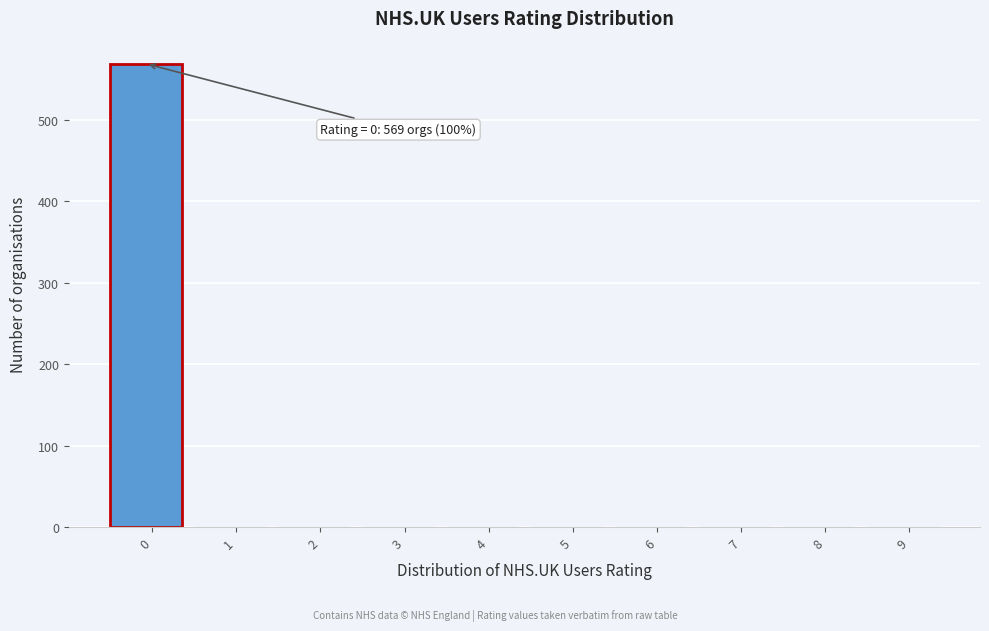

Reading left to right, list all the values displayed in this chart.

0=569	1=0	2=0	3=0	4=0	5=0	6=0	7=0	8=0	9=0